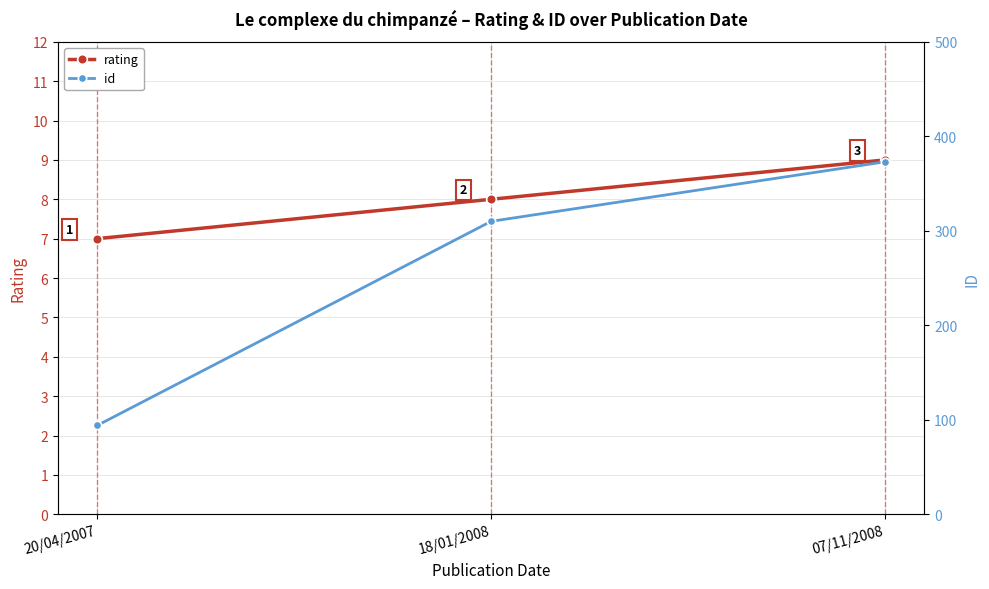

Where does the rating series first go above 8?

07/11/2008